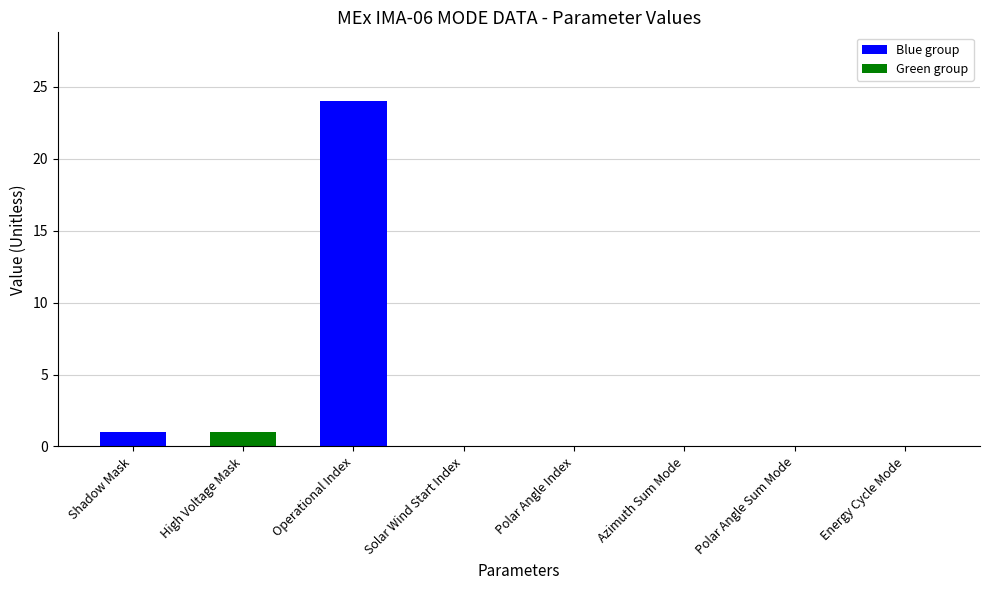

What is the difference between the values at Operational Index and High Voltage Mask?

23